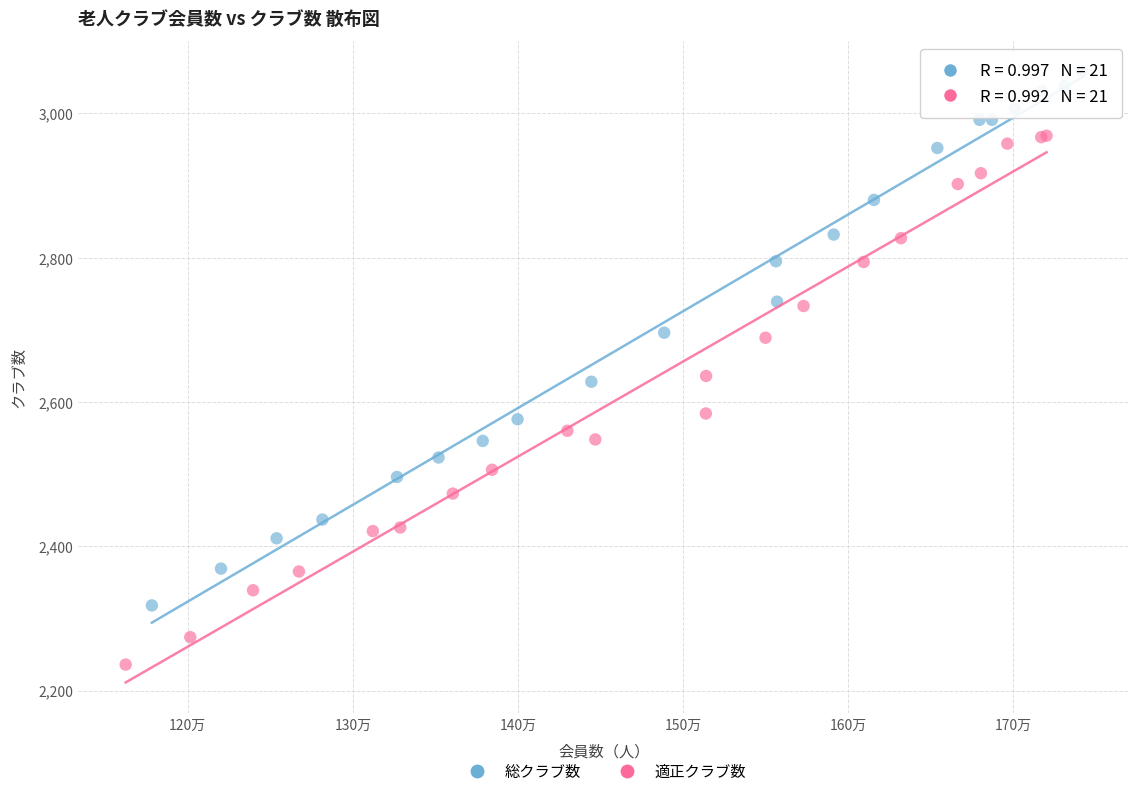

Which series contains the lowest Y value?

適正クラブ数